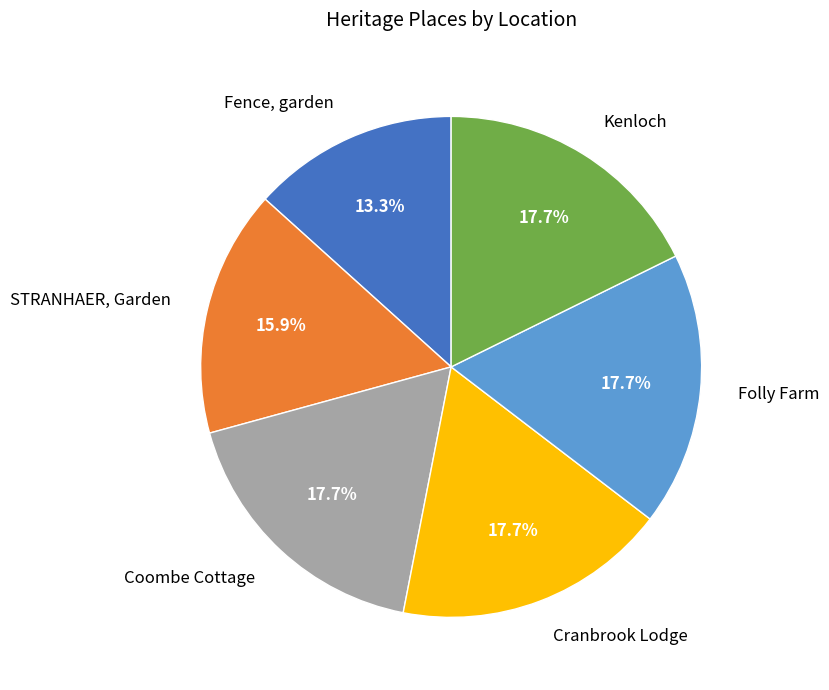

How many segments does this pie chart have?

6